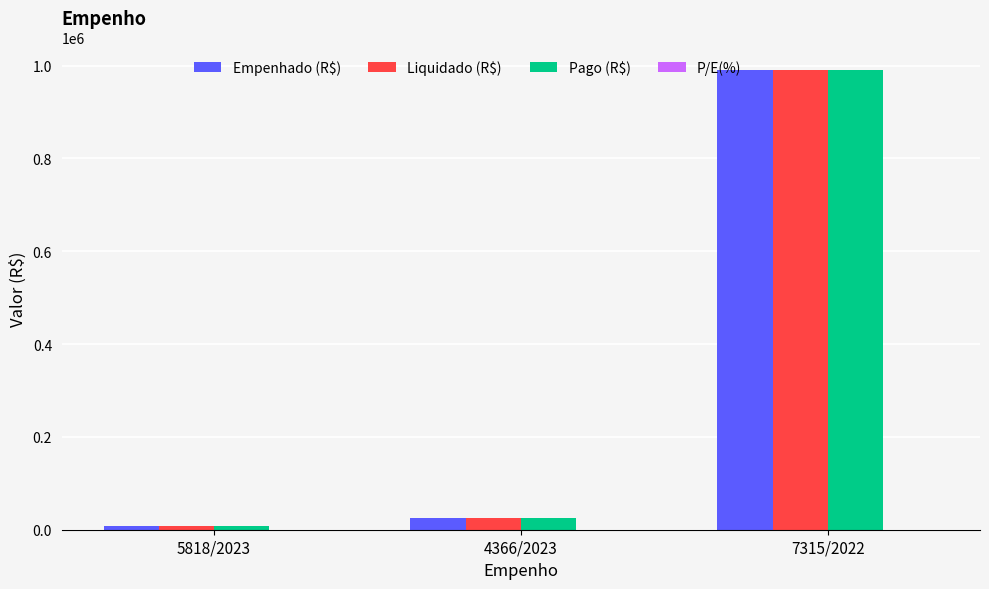

The Pago (R$) series shows 25723.1 at 4366/2023. True or false?

True